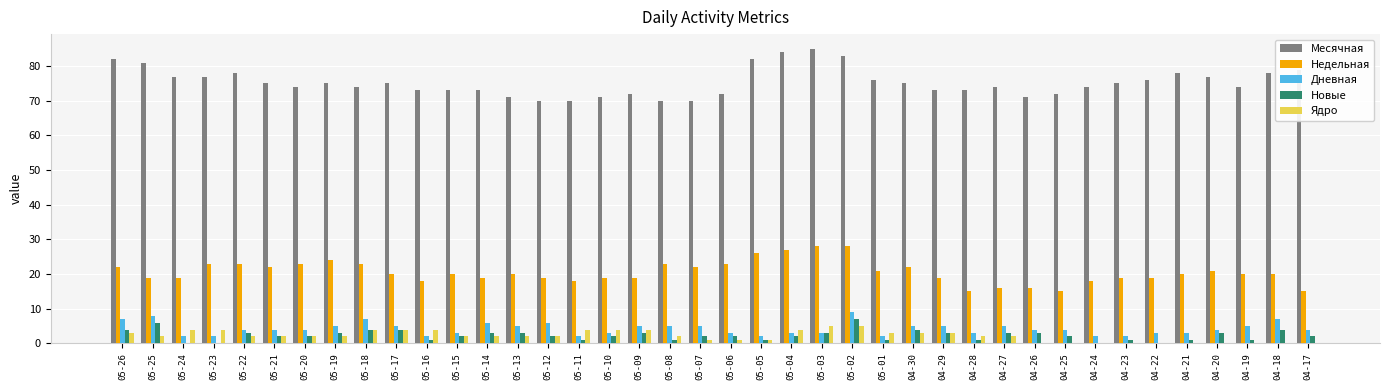

What is the approximate value of Недельная at 05-03?

28